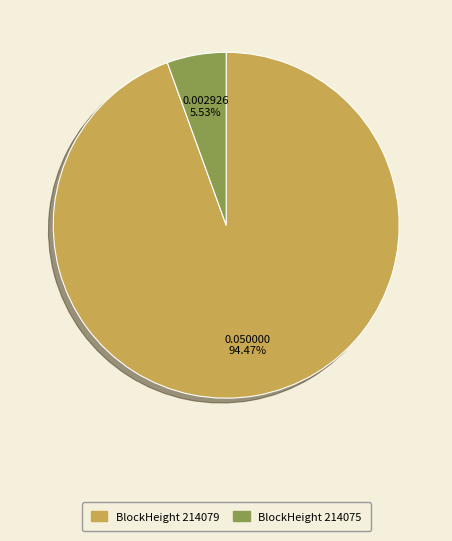

Is there a majority slice in this chart?

Yes